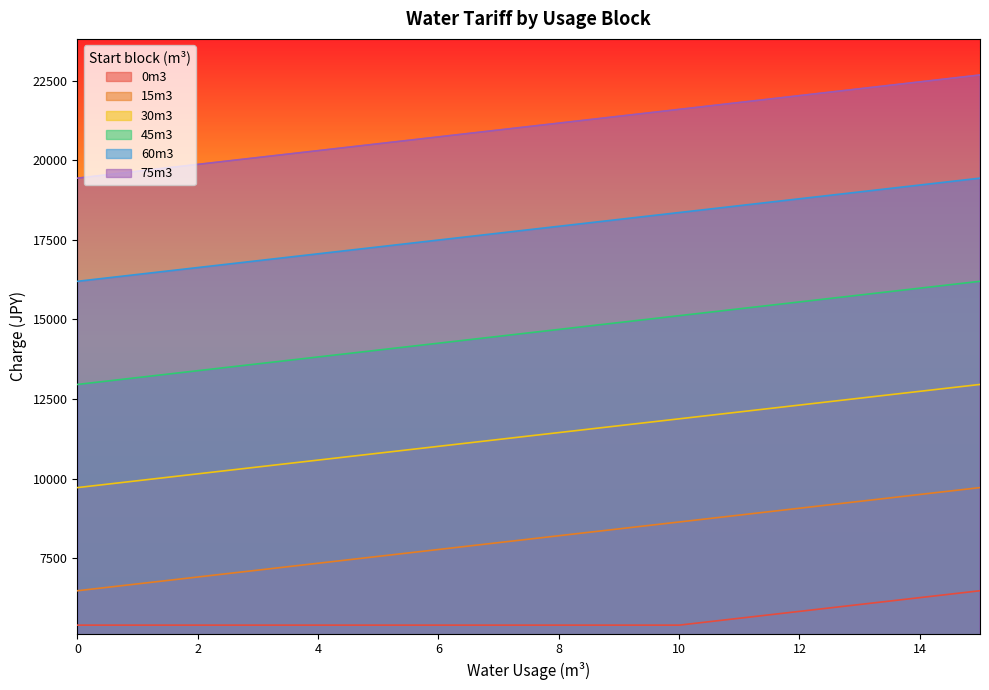

Reading right to left, extract all data points from this chart.

0m3: 15=6480	14=6264	13=6048	12=5832	11=5616	10=5400	9=5400	8=5400	7=5400	6=5400	5=5400	4=5400	3=5400	2=5400	1=5400	0=5400
15m3: 15=9720	14=9504	13=9288	12=9072	11=8856	10=8640	9=8424	8=8208	7=7992	6=7776	5=7560	4=7344	3=7128	2=6912	1=6696	0=6480
30m3: 15=12960	14=12744	13=12528	12=12312	11=12096	10=11880	9=11664	8=11448	7=11232	6=11016	5=10800	4=10584	3=10368	2=10152	1=9936	0=9720
45m3: 15=16200	14=15984	13=15768	12=15552	11=15336	10=15120	9=14904	8=14688	7=14472	6=14256	5=14040	4=13824	3=13608	2=13392	1=13176	0=12960
60m3: 15=19440	14=19224	13=19008	12=18792	11=18576	10=18360	9=18144	8=17928	7=17712	6=17496	5=17280	4=17064	3=16848	2=16632	1=16416	0=16200
75m3: 15=22680	14=22464	13=22248	12=22032	11=21816	10=21600	9=21384	8=21168	7=20952	6=20736	5=20520	4=20304	3=20088	2=19872	1=19656	0=19440